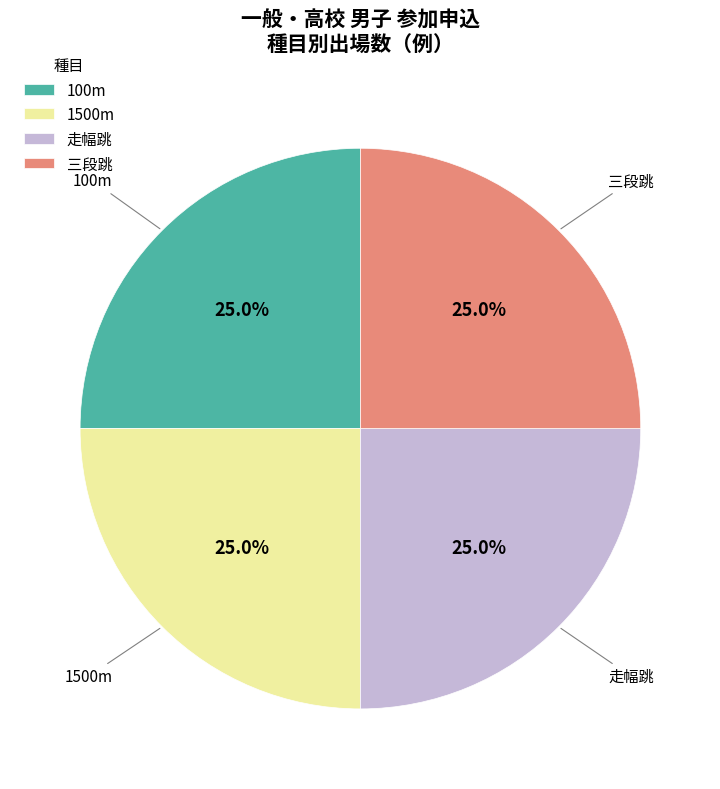

True or false: 100m accounts for 25% of the total.

True